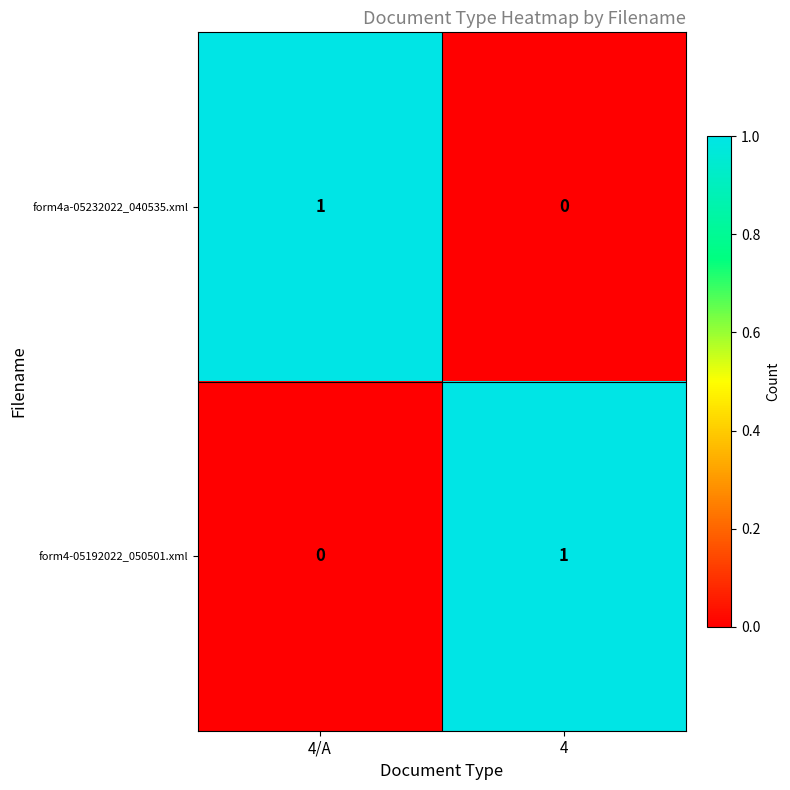

Which category has the lowest value in the form4-05192022_050501.xml series?

4/A